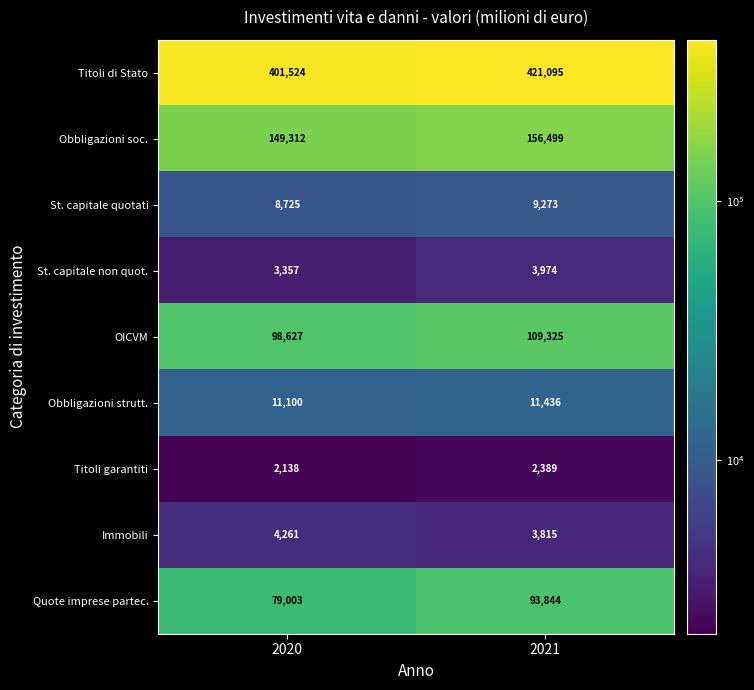

At which label does OICVM reach its peak?

2021